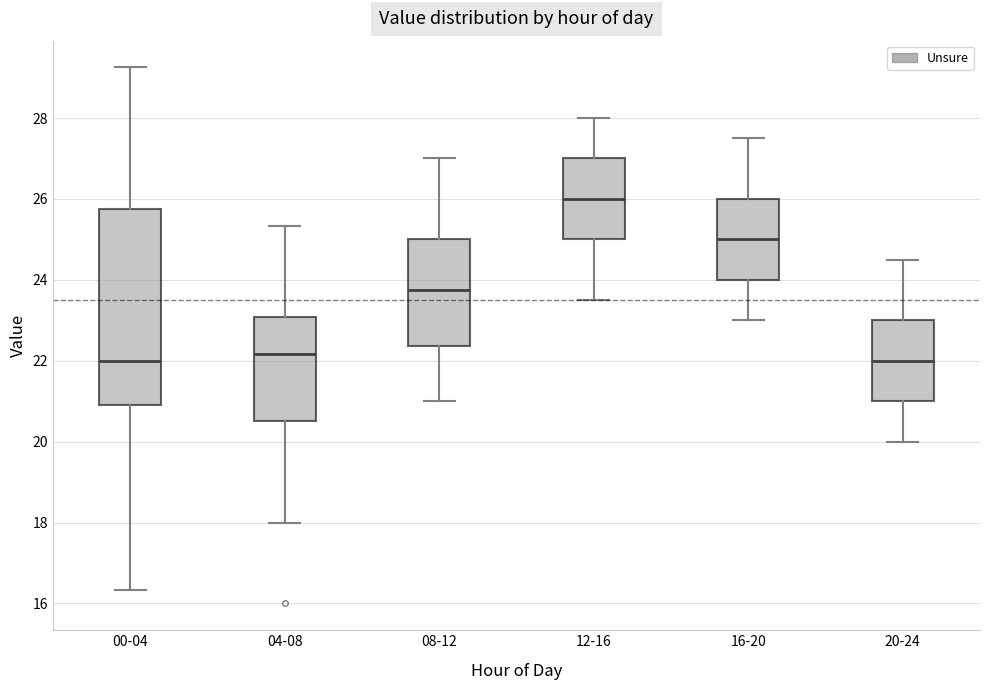

Where does the upper whisker of the box for 08-12 end on the y-axis? The values are not printed on the chart, so give them approximately, as read against the axis.

27.0